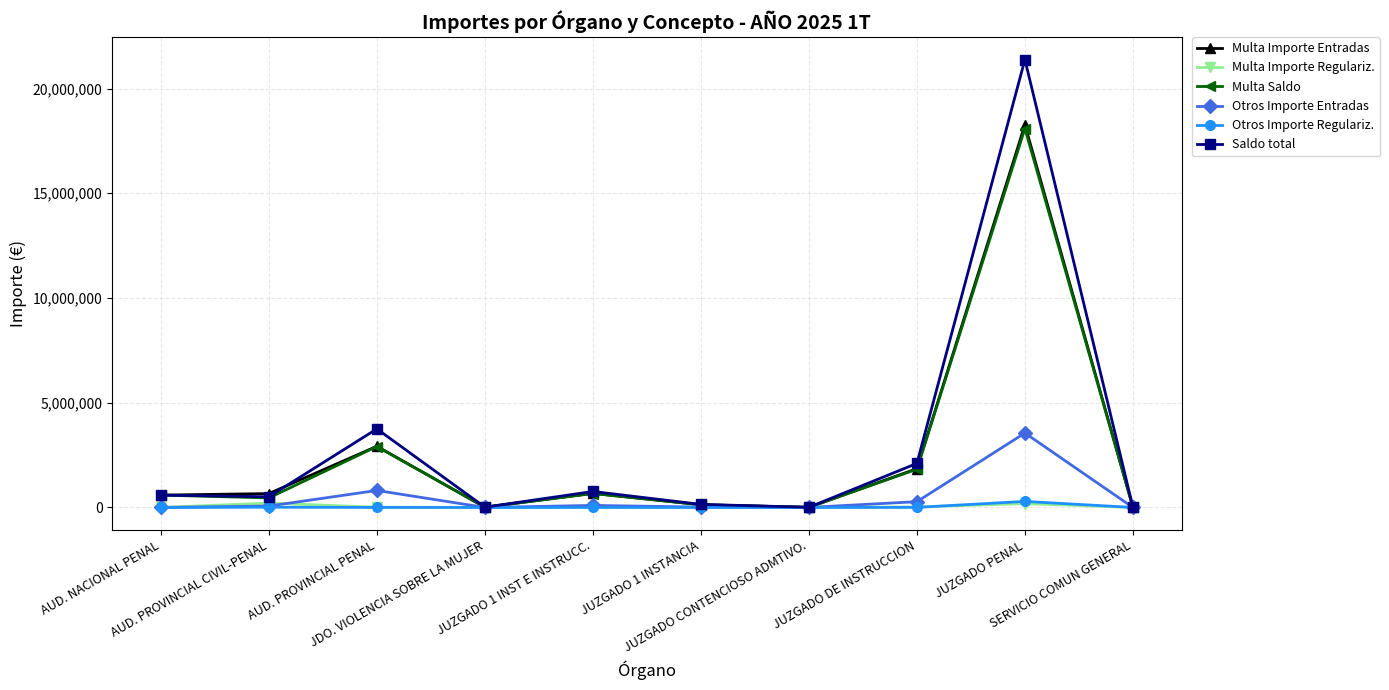

What is the value of the Multa Saldo point at the 3rd from the left?

2907862.8